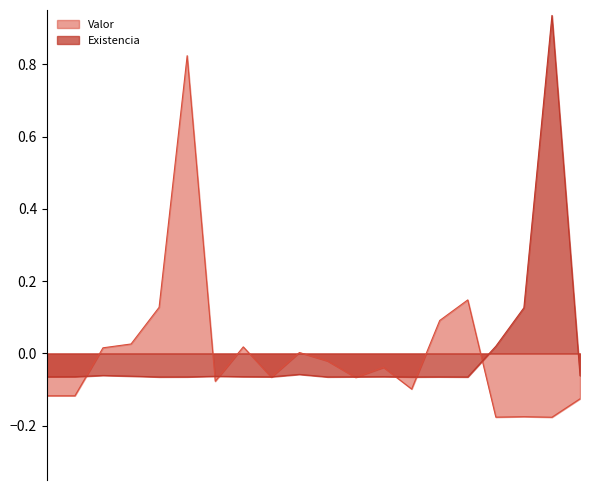

At which label is Existencia closest to 0?

16